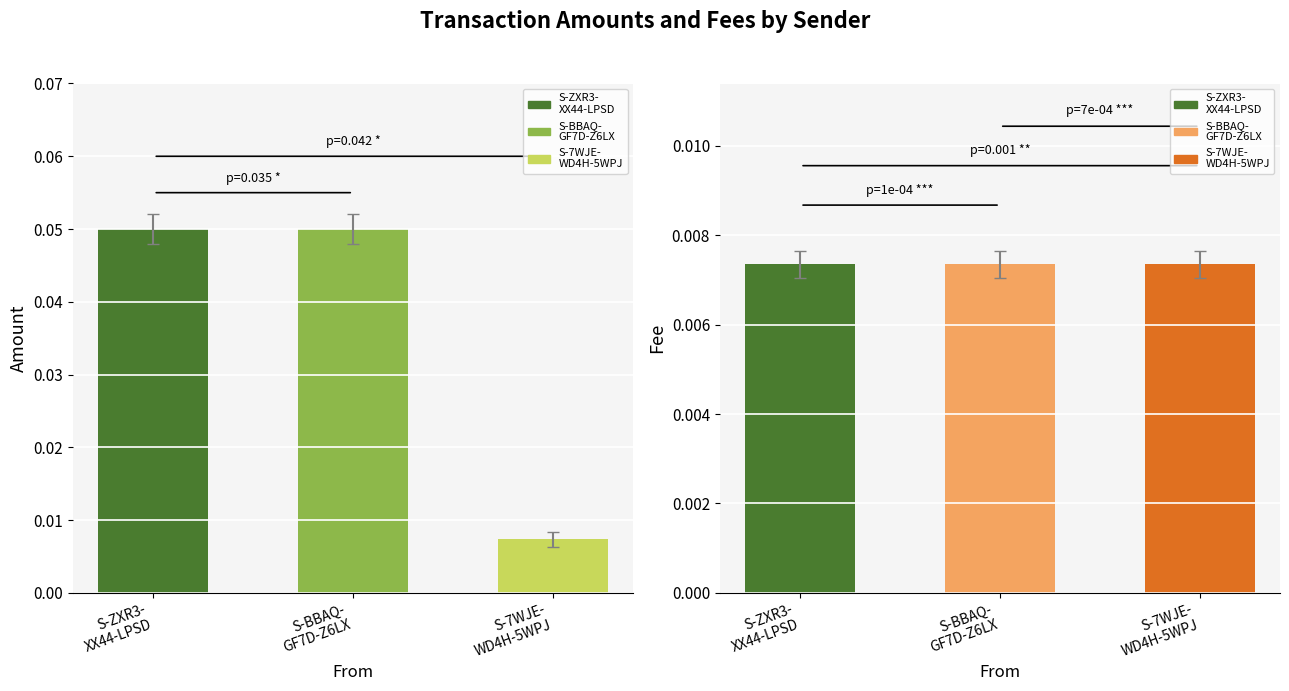

What is the greatest value displayed?

0.1